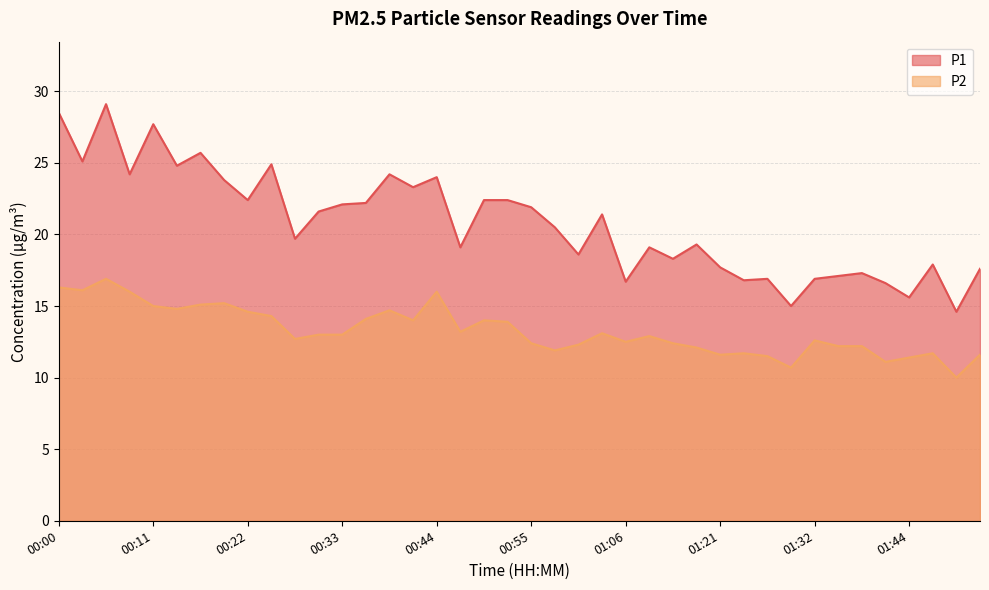

Reading right to left, extract all data points from this chart.

P1: 01:52=17.6	01:49=14.6	01:46=17.9	01:44=15.6	01:41=16.6	01:38=17.3	01:35=17.1	01:32=16.9	01:29=15.0	01:26=16.9	01:23=16.8	01:21=17.7	01:18=19.3	01:15=18.3	01:12=19.1	01:06=16.7	01:04=21.4	01:01=18.6	00:58=20.5	00:55=21.9	00:53=22.4	00:50=22.4	00:47=19.1	00:44=24.0	00:42=23.3	00:39=24.2	00:36=22.2	00:33=22.1	00:31=21.6	00:28=19.7	00:25=24.9	00:22=22.4	00:20=23.8	00:17=25.7	00:14=24.8	00:11=27.7	00:09=24.2	00:06=29.1	00:03=25.1	00:00=28.5
P2: 01:52=11.6	01:49=10.0	01:46=11.7	01:44=11.4	01:41=11.1	01:38=12.2	01:35=12.2	01:32=12.6	01:29=10.7	01:26=11.5	01:23=11.7	01:21=11.6	01:18=12.1	01:15=12.4	01:12=12.9	01:06=12.5	01:04=13.1	01:01=12.3	00:58=11.9	00:55=12.4	00:53=13.9	00:50=14.0	00:47=13.2	00:44=16.0	00:42=14.0	00:39=14.7	00:36=14.1	00:33=13.0	00:31=13.0	00:28=12.7	00:25=14.3	00:22=14.6	00:20=15.2	00:17=15.1	00:14=14.8	00:11=15.0	00:09=16.0	00:06=16.9	00:03=16.1	00:00=16.3